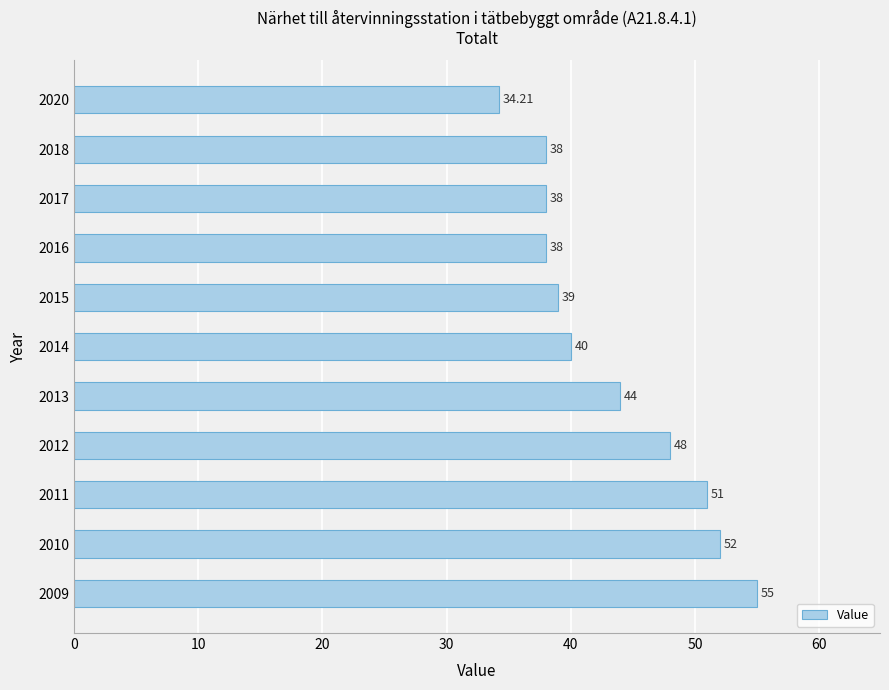

How many bars are there in total?

11